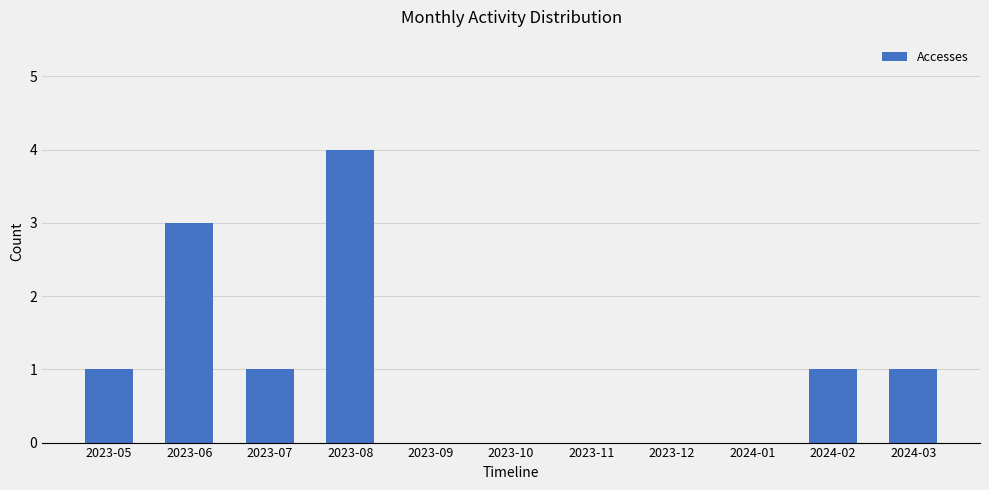

What is the change in value from 2023-08 to 2024-01?

-4